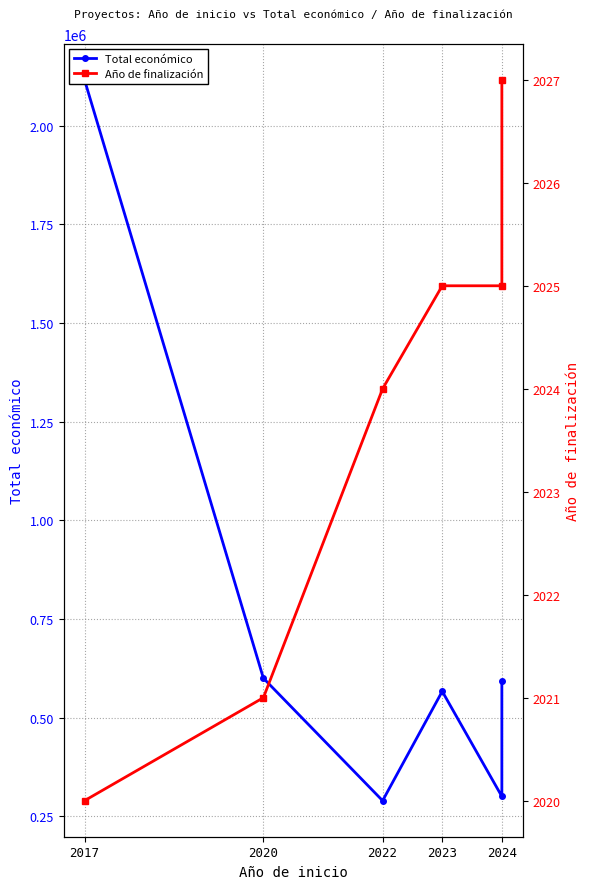

How many values in the Año de finalización series are below 2025?

3